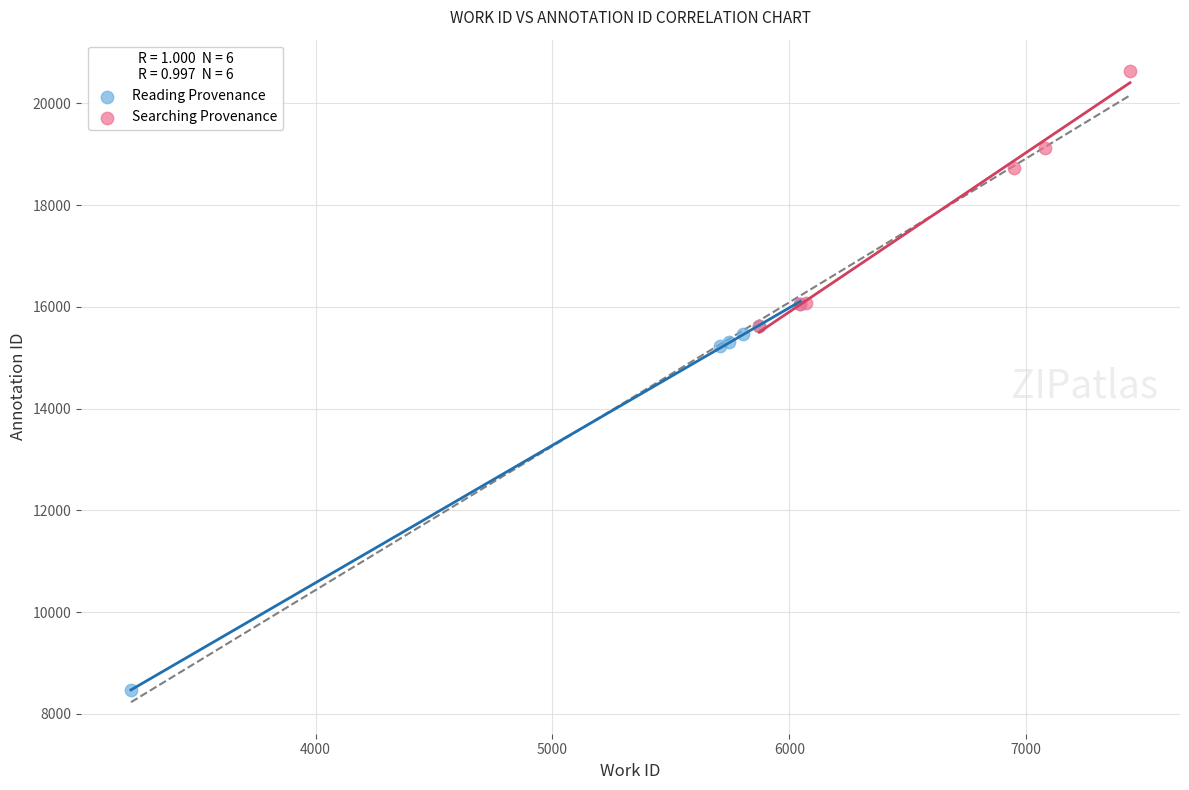

Which series reaches the minimum Y coordinate?

Reading Provenance